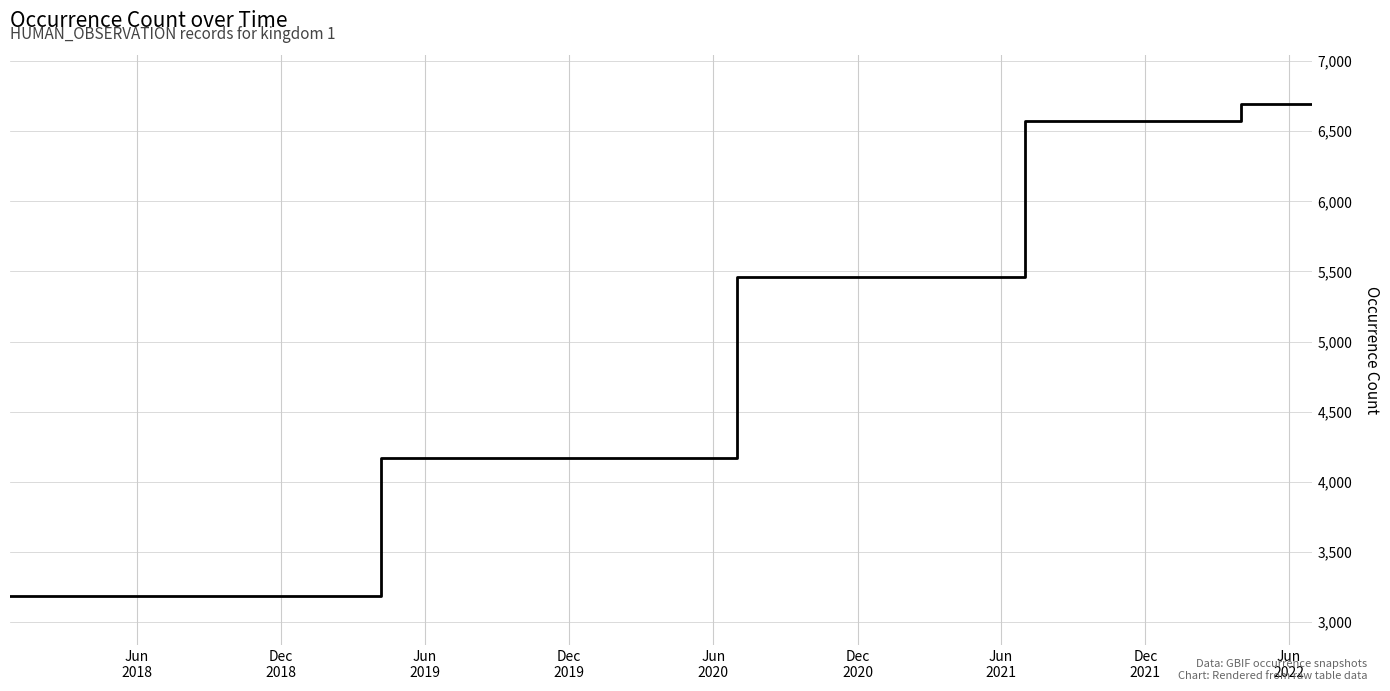

What is the minimum value shown in the chart?

3188